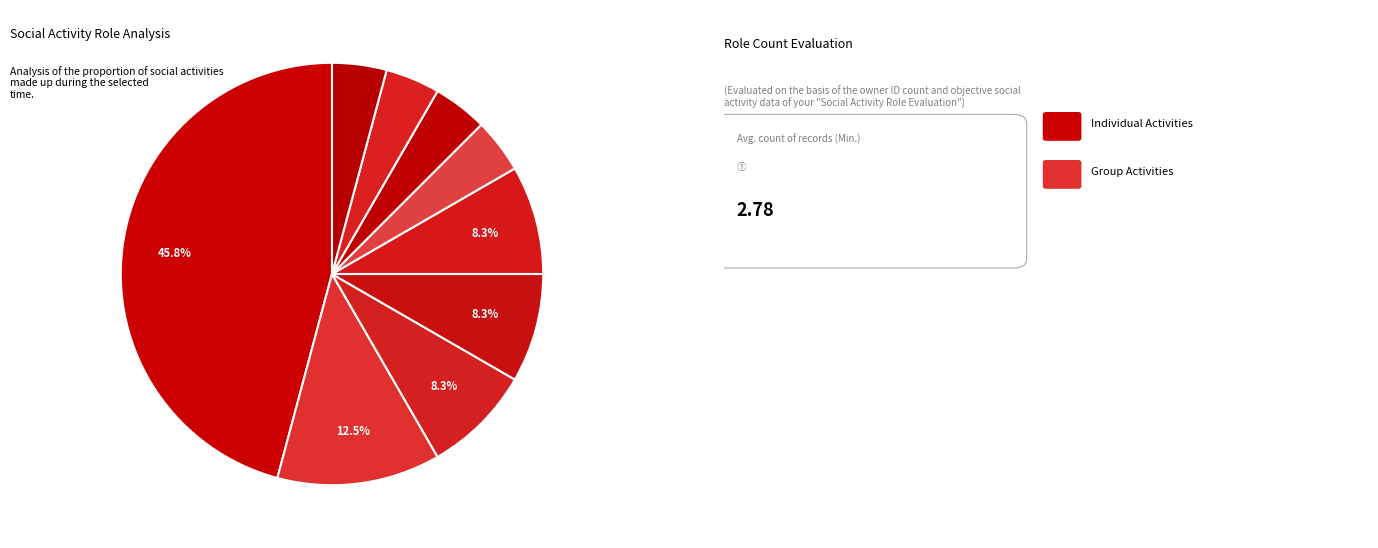

Count the number of slices in the pie.

9